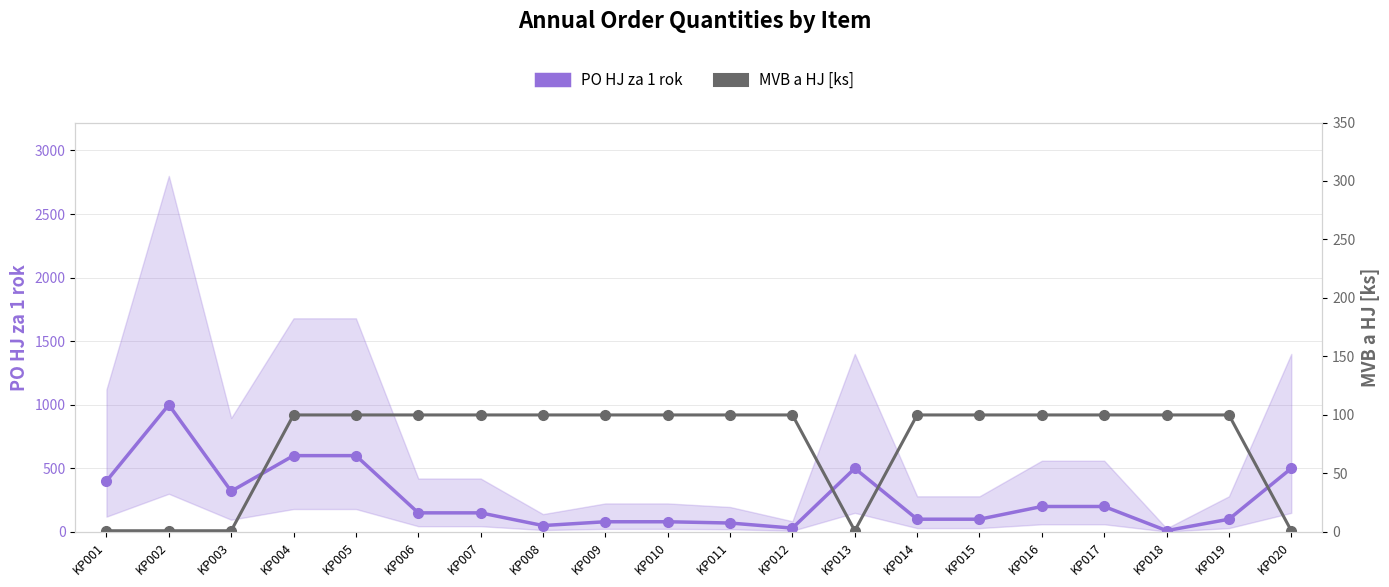

What is the value of the MVB a HJ [ks] point at the 7th from the left?

100